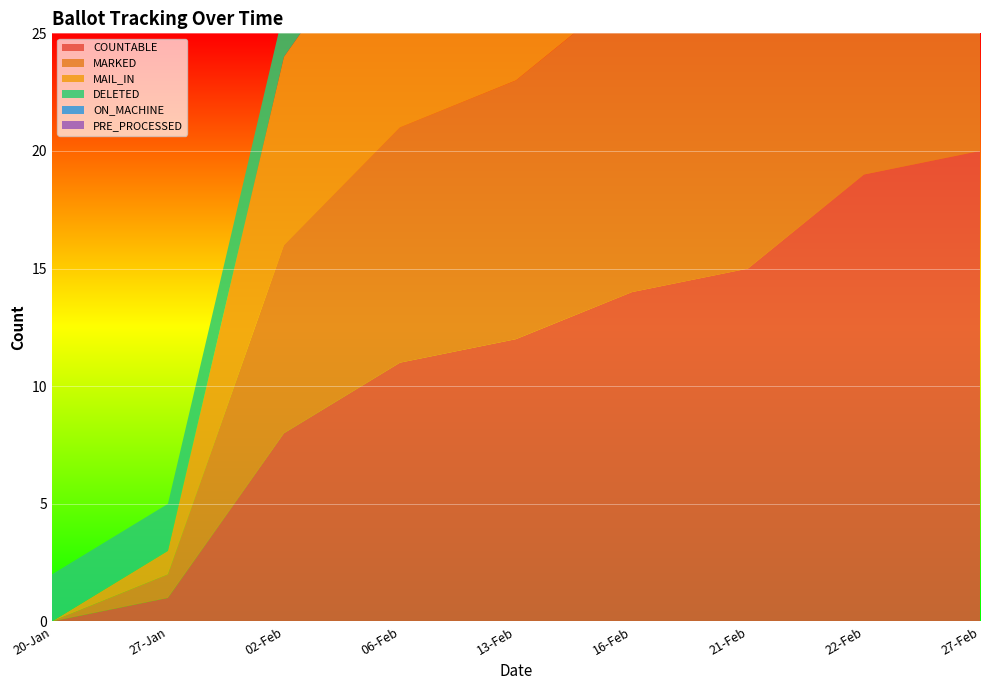

Reading left to right, transcribe all the data shown in this chart.

COUNTABLE: 0	1	8	11	12	14	15	19	20
MARKED: 0	1	8	10	11	13	14	14	15
MAIL_IN: 0	1	8	10	11	13	14	14	15
DELETED: 2	2	2	3	3	4	4	4	4
ON_MACHINE: 0	0	0	1	1	1	1	5	5
PRE_PROCESSED: 0	0	0	0	0	0	0	0	0